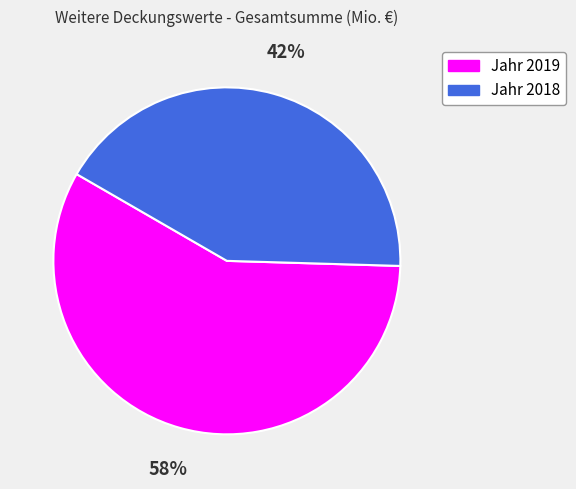

Do Jahr 2019 and Jahr 2018 together represent more than half of the pie?

Yes